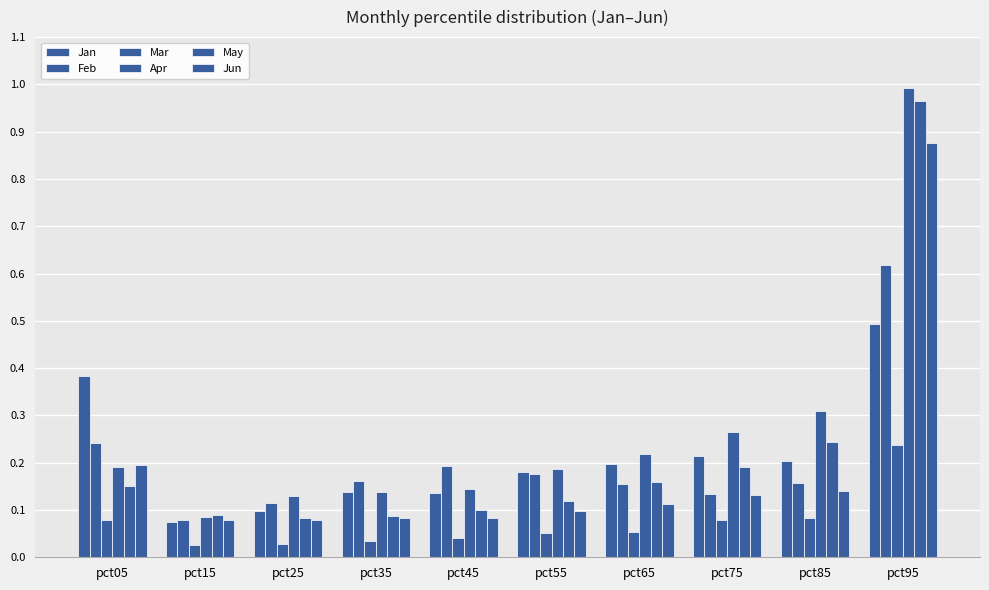

How many categories are shown in the chart?

10